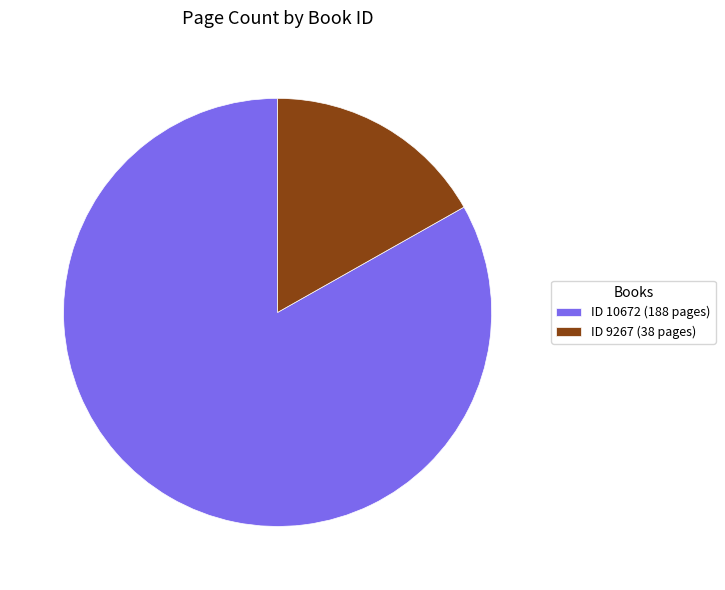

How many slices are in this pie chart?

2